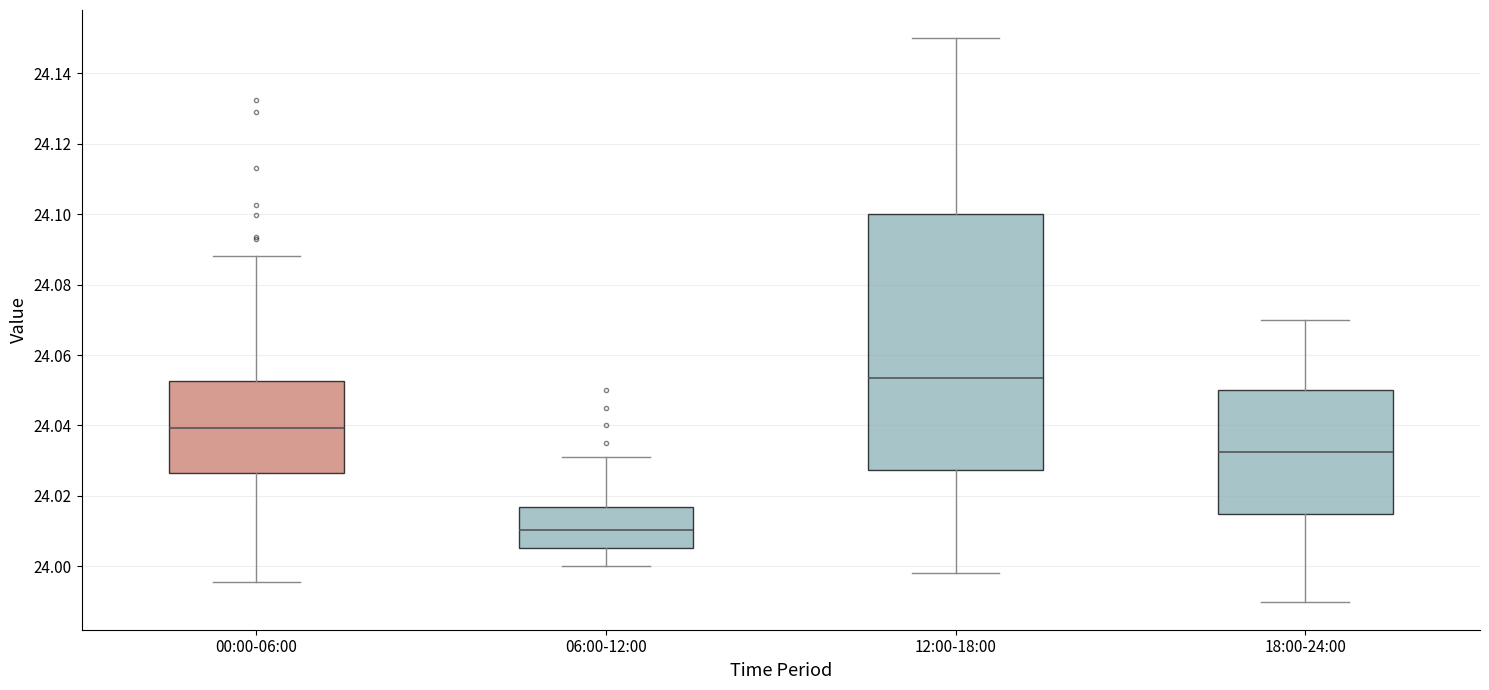

Reading left to right, transcribe this box plot: for each box, give where its median line is, the range the box spans, and where its two whiskers end, as read against the y-axis. The values are not printed on the chart, so give them approximately, as read against the axis.

00:00-06:00: median 24.040, box 24.026 to 24.052, whiskers 23.996 to 24.088
06:00-12:00: median 24.010, box 24.006 to 24.016, whiskers 24.000 to 24.032
12:00-18:00: median 24.054, box 24.028 to 24.100, whiskers 23.998 to 24.150
18:00-24:00: median 24.032, box 24.016 to 24.050, whiskers 23.990 to 24.070